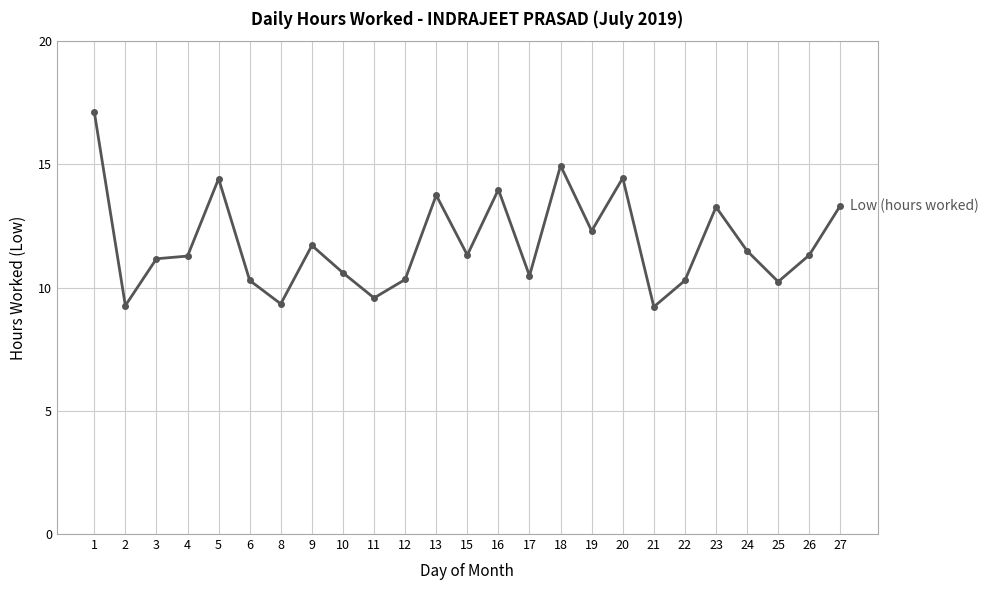

Between 8 and 18, which is larger?

18